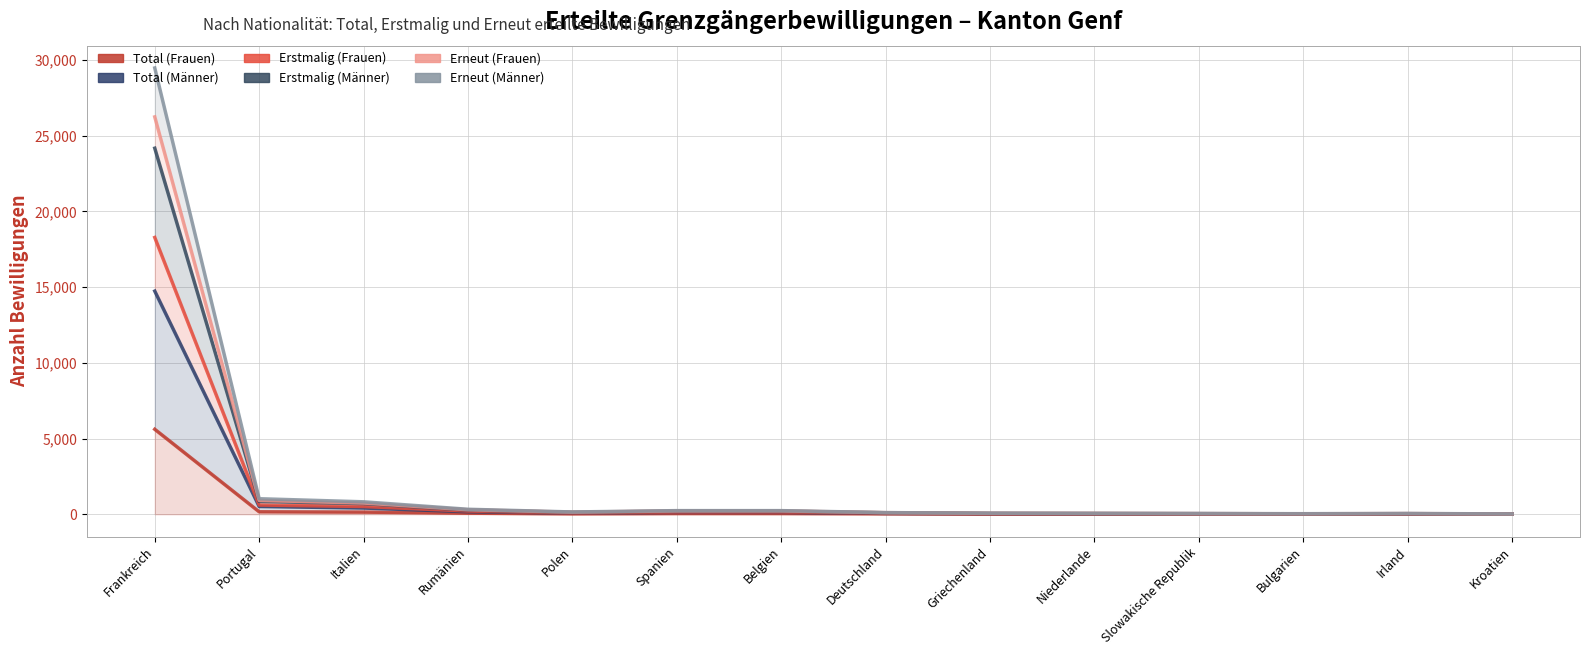

True or false: Erneut (Frauen) and Erstmalig (Frauen) intersect in this chart.

False